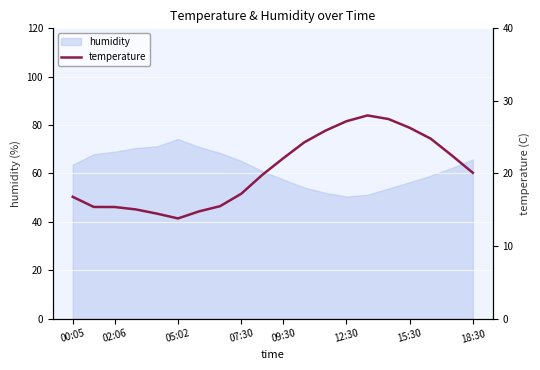

At which label does humidity reach its peak?

05:02